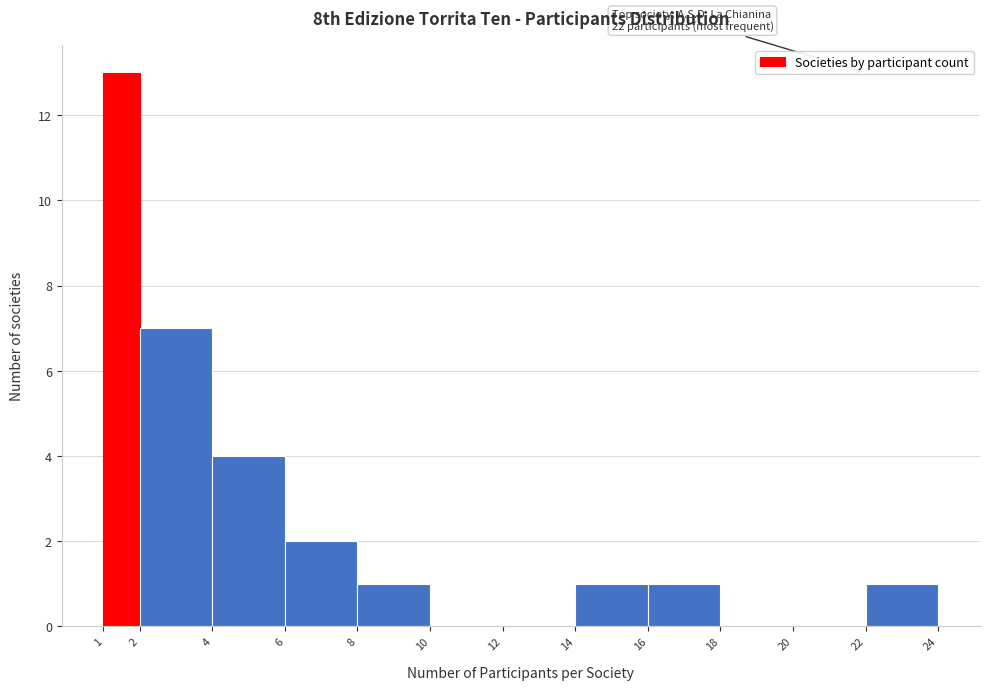

Over which range of the x-axis is the bar tallest?

1 to 2